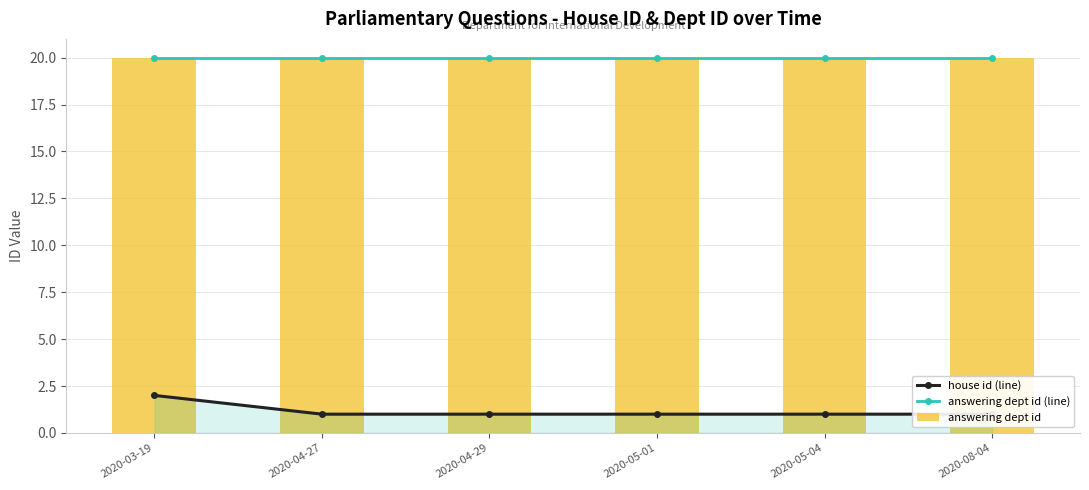

Is the value of house id (line) at 2020-04-29 greater than the value of answering dept id (line) at 2020-03-19?

No